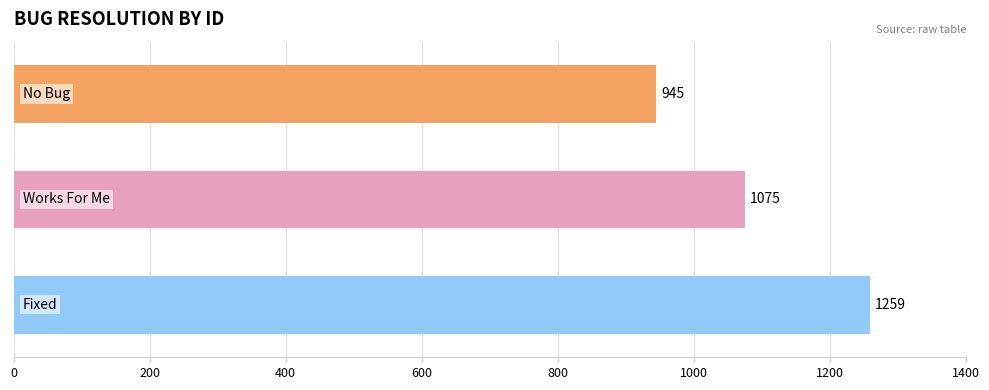

What is the value of the 1st bar from the top?

945